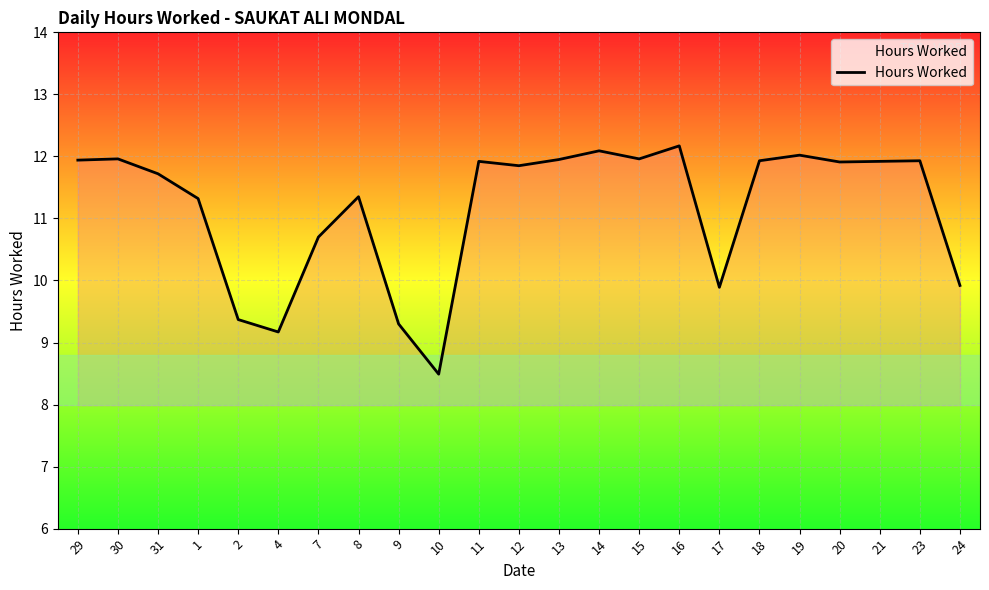

What is the approximate value at 15?

12.0